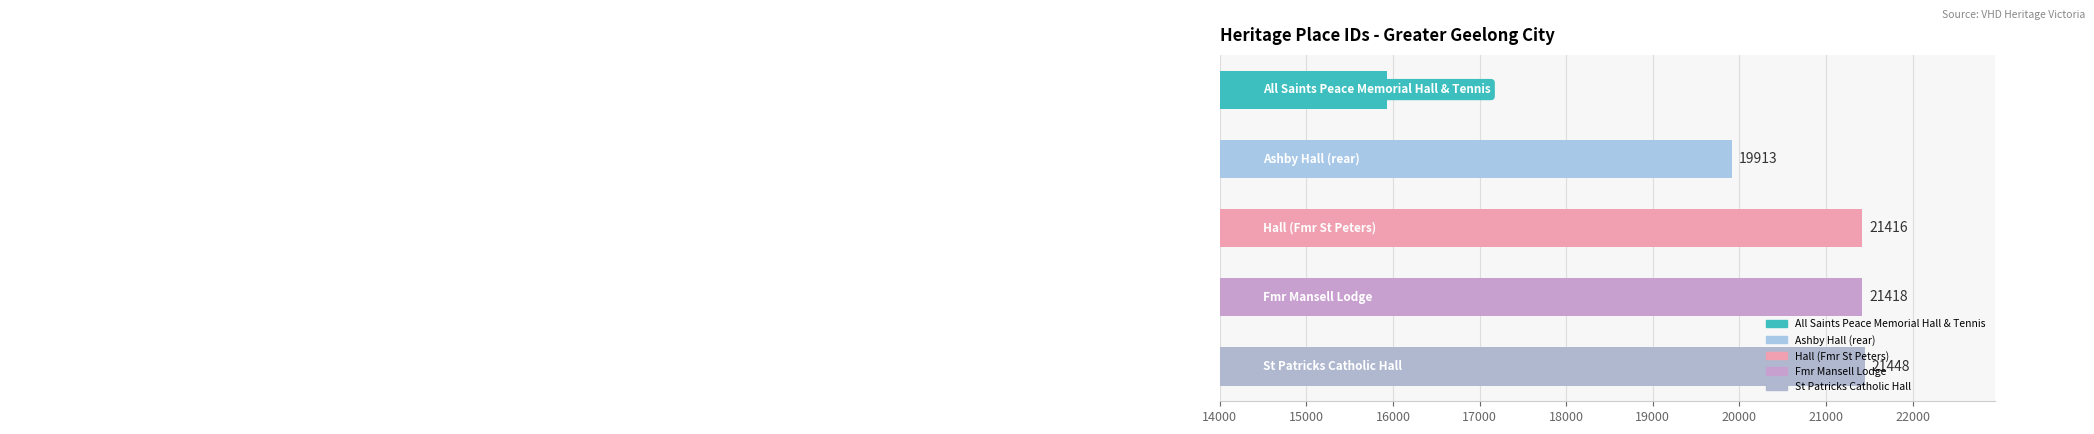

Between All Saints Peace Memorial Hall & Tennis and Hall (Fmr St Peters), which is larger?

Hall (Fmr St Peters)